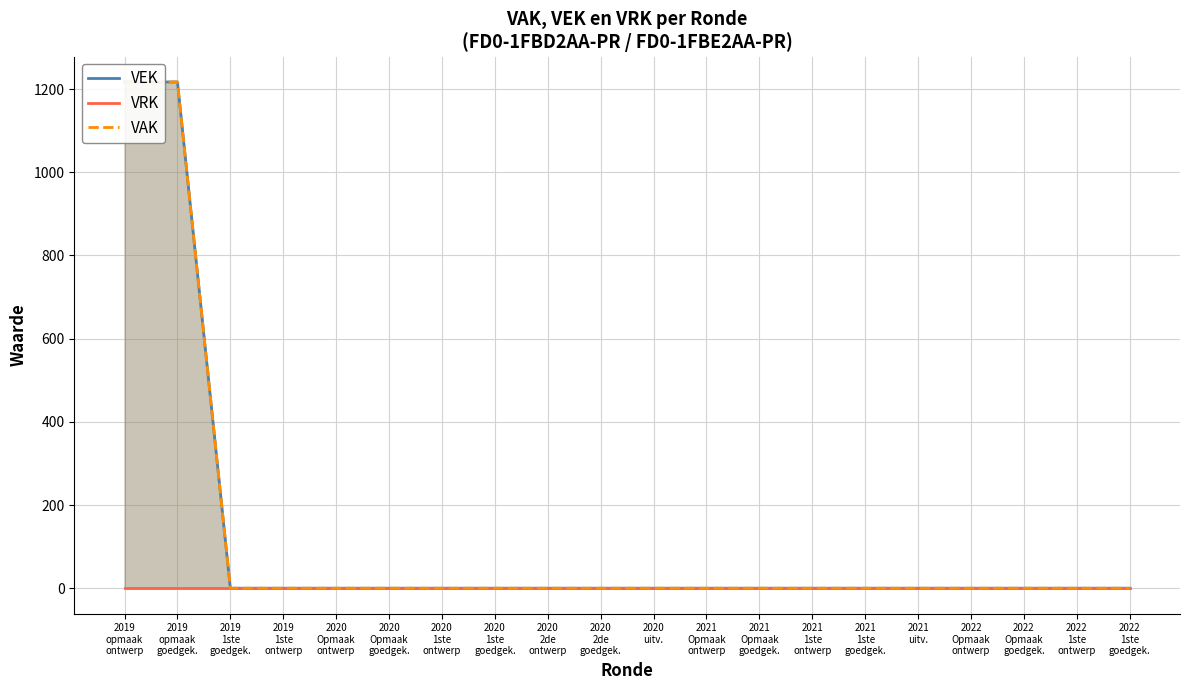

True or false: VRK and VEK cross at least once.

False